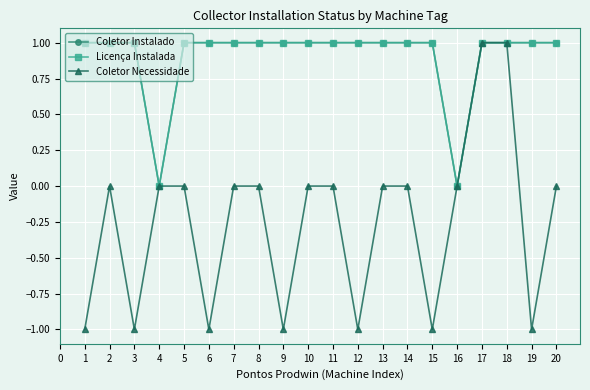

What is the sum of the Coletor Necessidade values at 14 and 7?

0